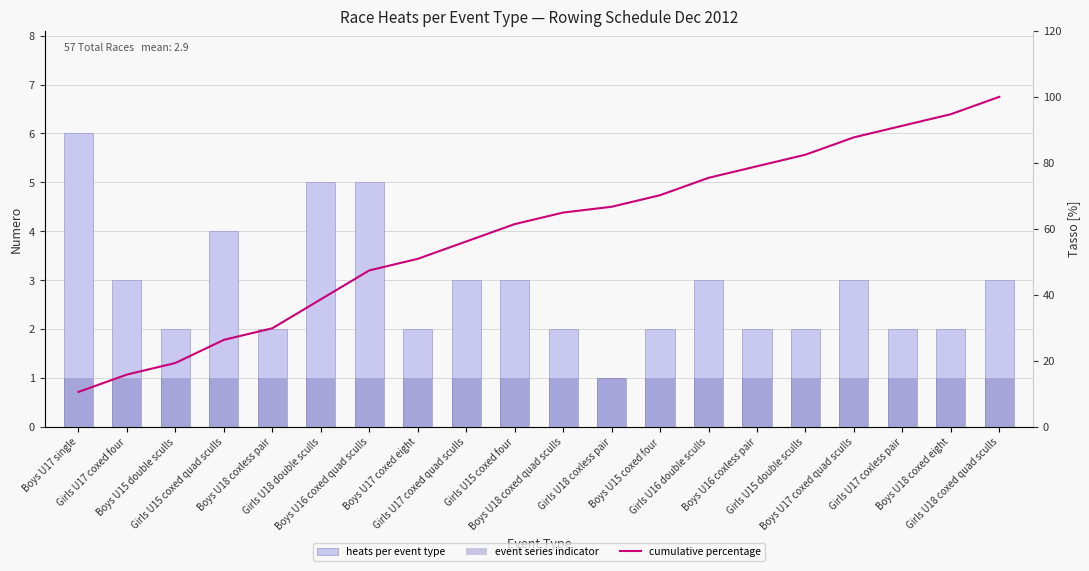

What are all the series names shown in the legend?

heats per event type, event series indicator, cumulative percentage